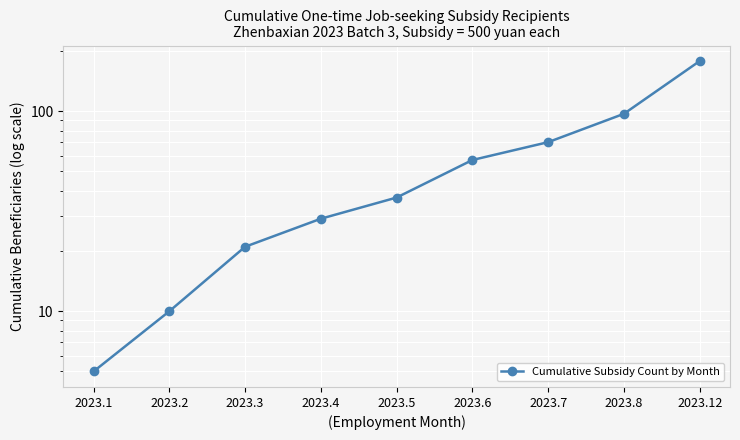

What is the value of the 8th point from the left?

97